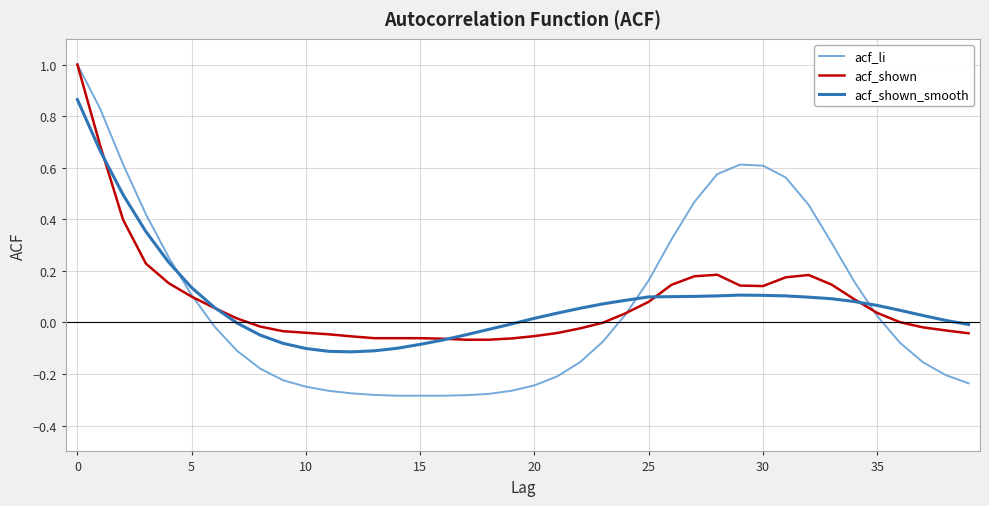

Which series has the largest range (max minus min)?

acf_li